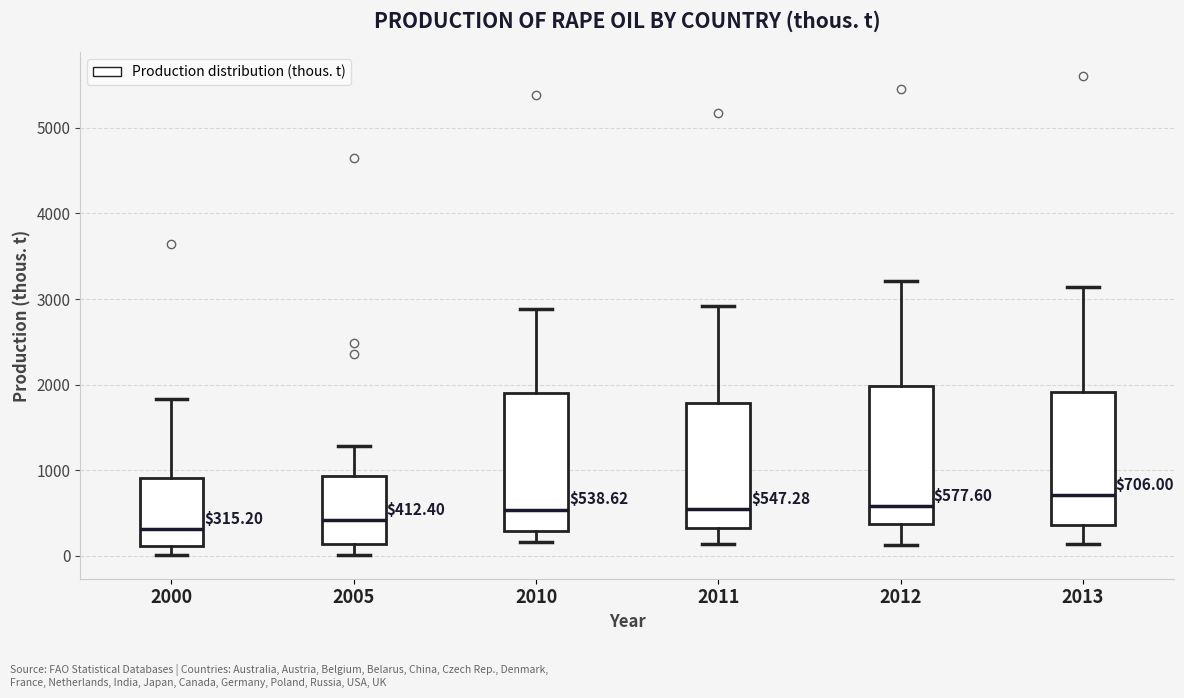

Which box's median line is the highest?

2013